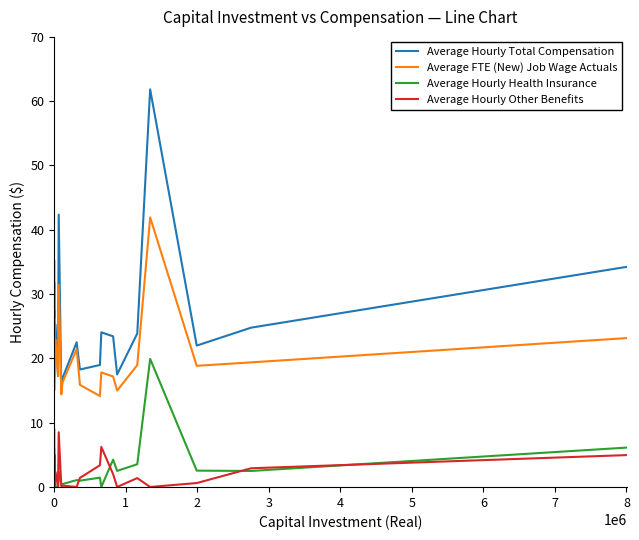

In Average Hourly Other Benefits, how many points are higher than both neighbors (excluding endpoints)?

10